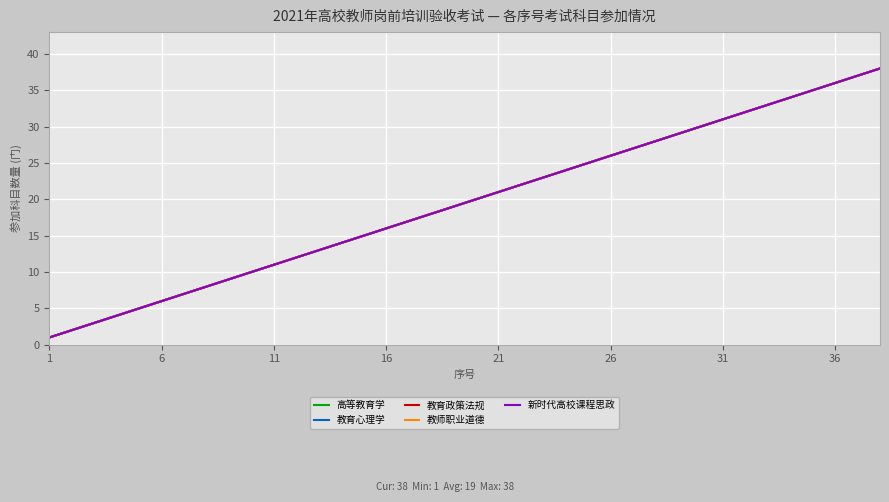

True or false: 教育政策法规 has more than 2 interior local peaks.

False